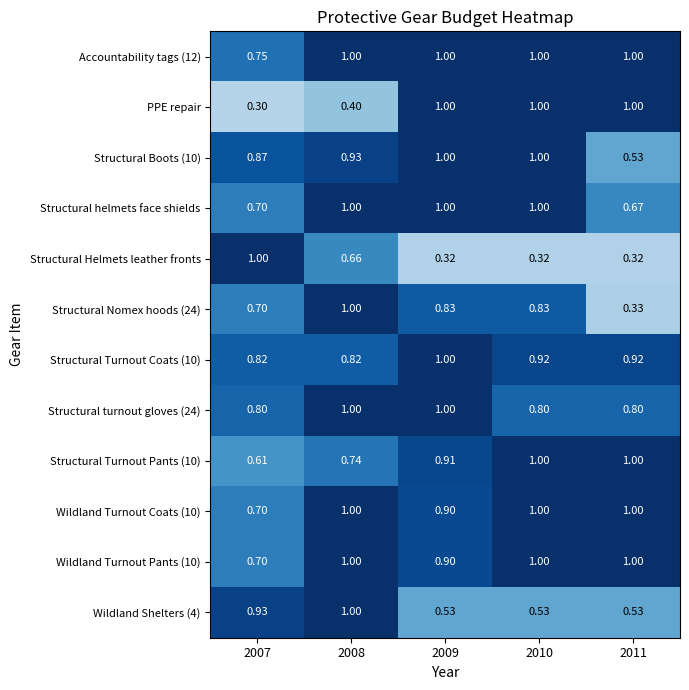

Which series has the widest spread of values?

PPE repair